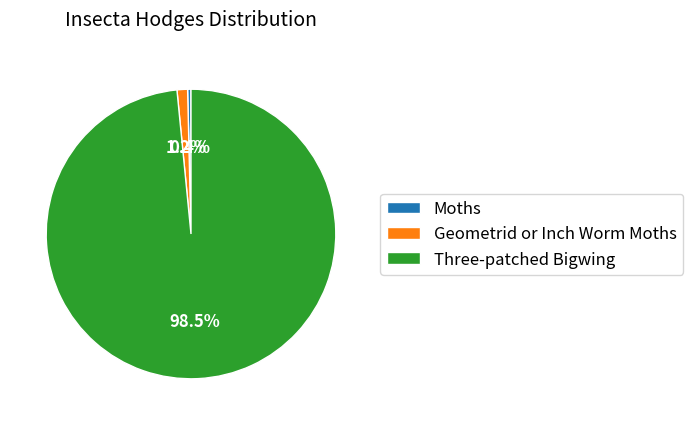

Which category has the biggest portion of the pie?

Three-patched Bigwing